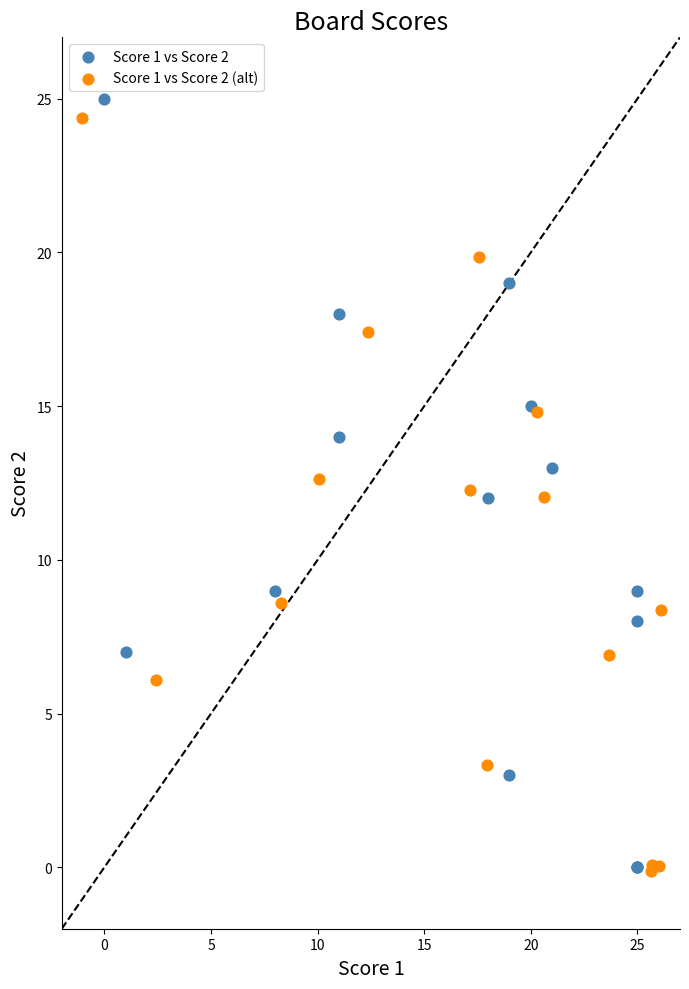

Which series has the widest spread of Y values?

Score 1 vs Score 2